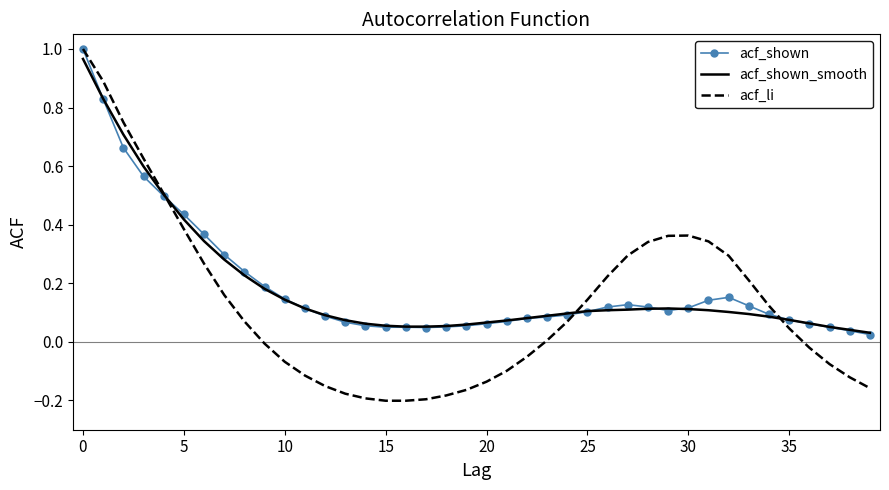

Which series has the widest spread of values?

acf_li